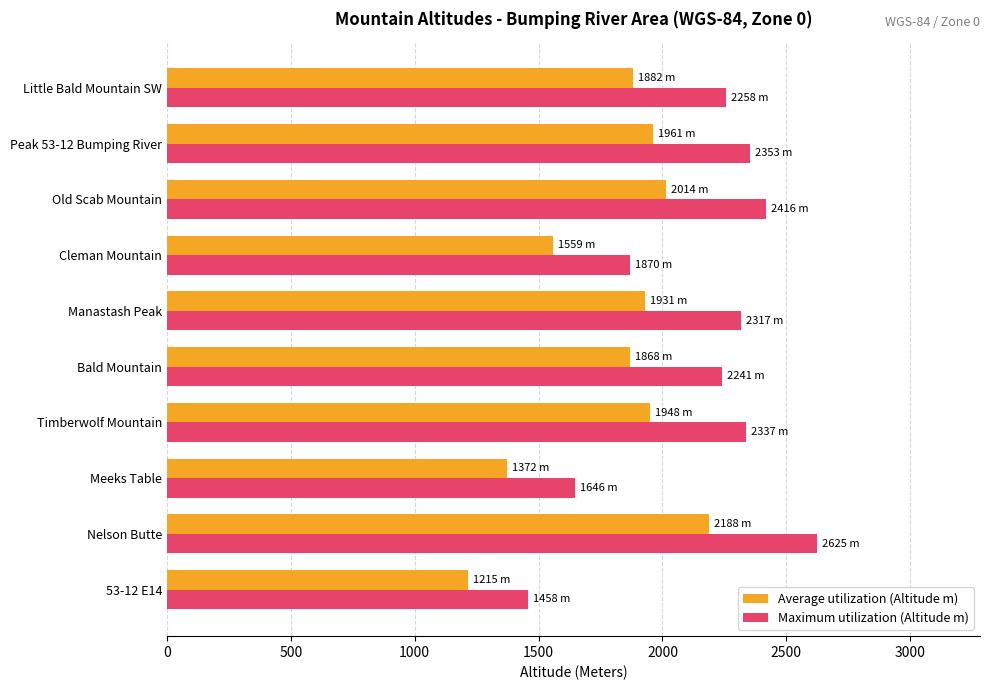

The Average utilization (Altitude m) series shows 1372 at Meeks Table. True or false?

True